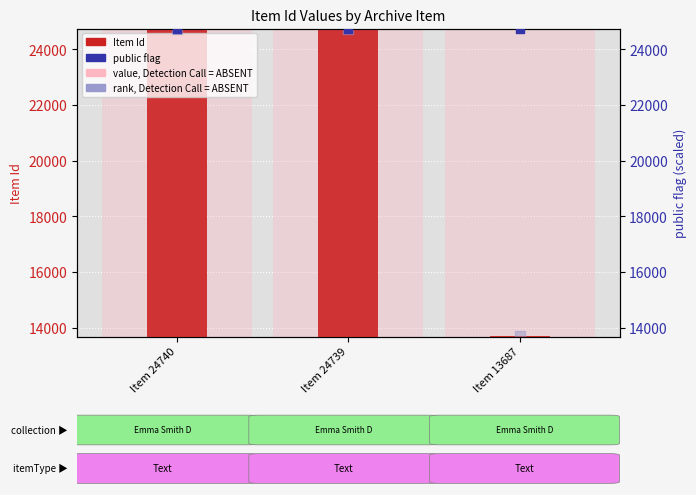

What is the total value across all series at Item 13687?

76874